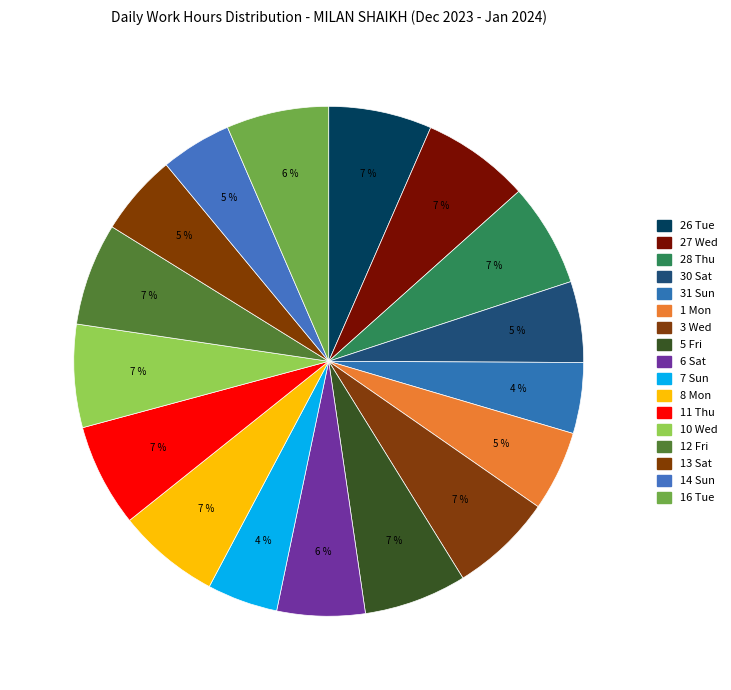

How many slices are in this pie chart?

17